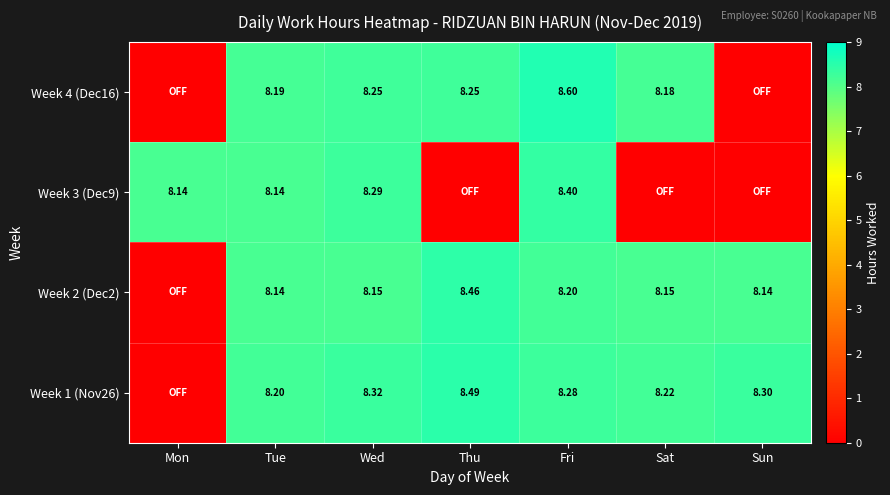

Is the value of Week 3 (Dec9) at Tue greater than the value of Week 4 (Dec16) at Wed?

No